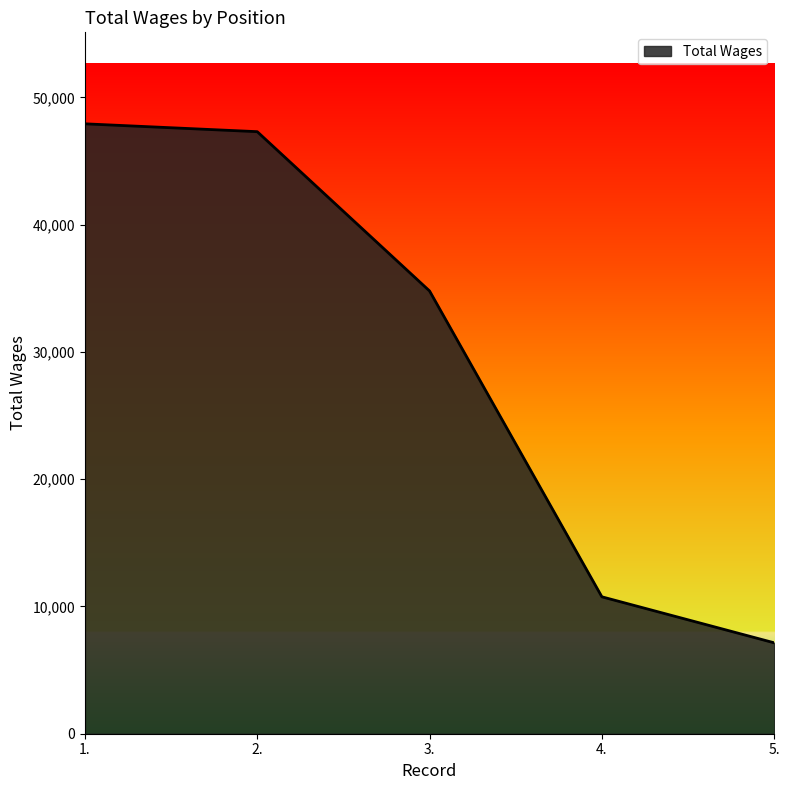

How many lines are shown in the chart?

1